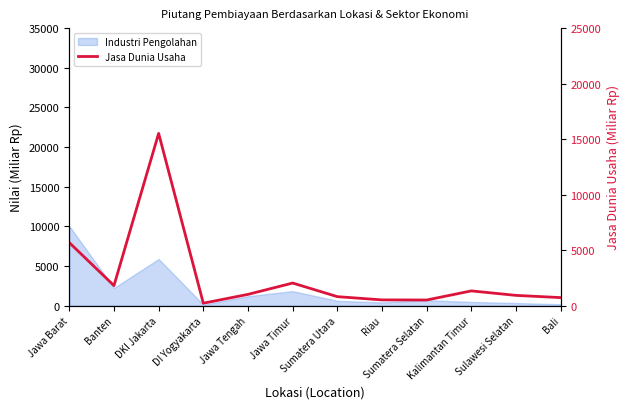

What is the maximum value shown in the chart?

15514.4